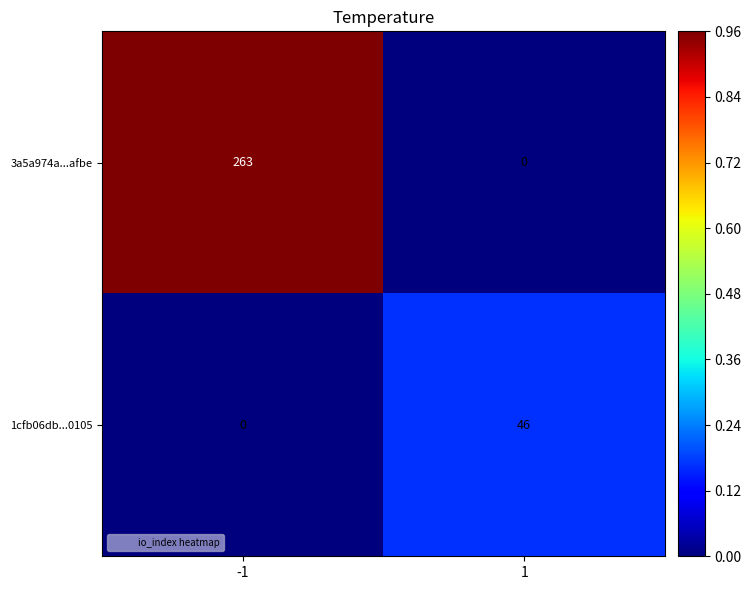

Reading left to right, what are all the values shown in this chart?

3a5a974a...afbe: 263	0
1cfb06db...0105: 0	46